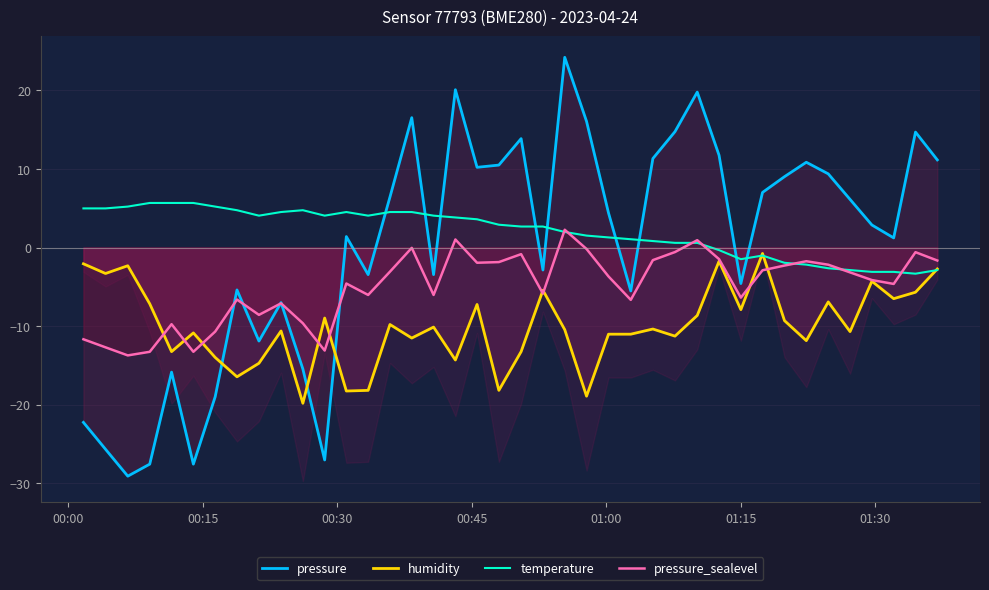

What is the value of the humidity point at the 23rd from the left?

-10.5